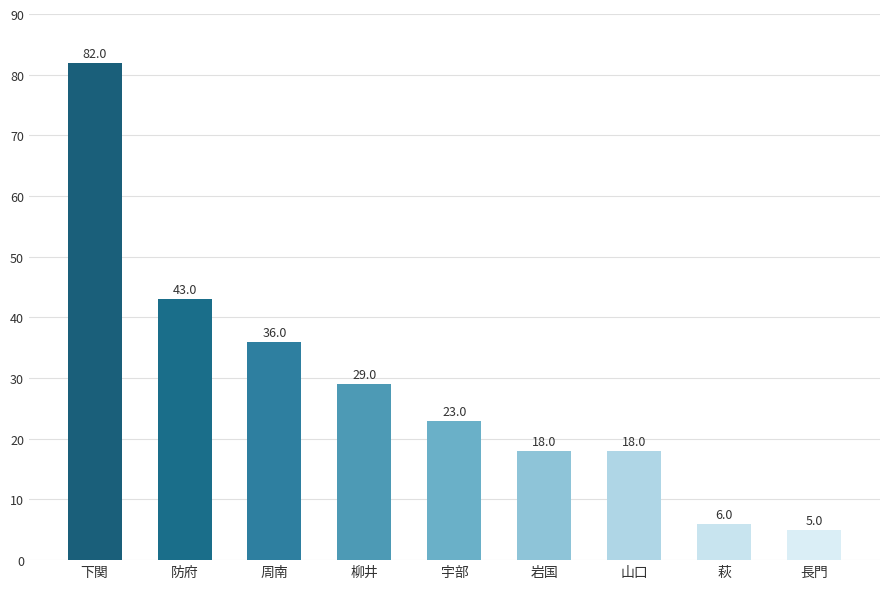

Count the number of categories in the chart.

9